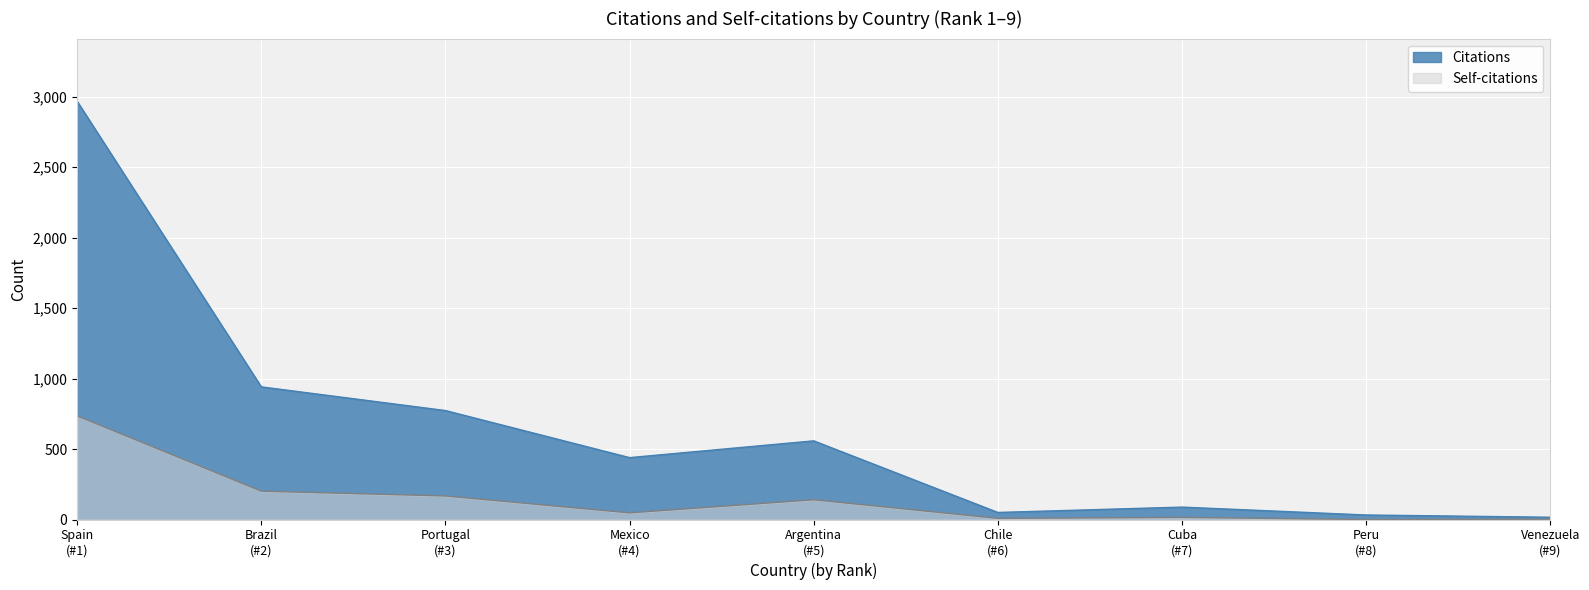

In Citations, how many points are lower than both neighbors (excluding endpoints)?

2